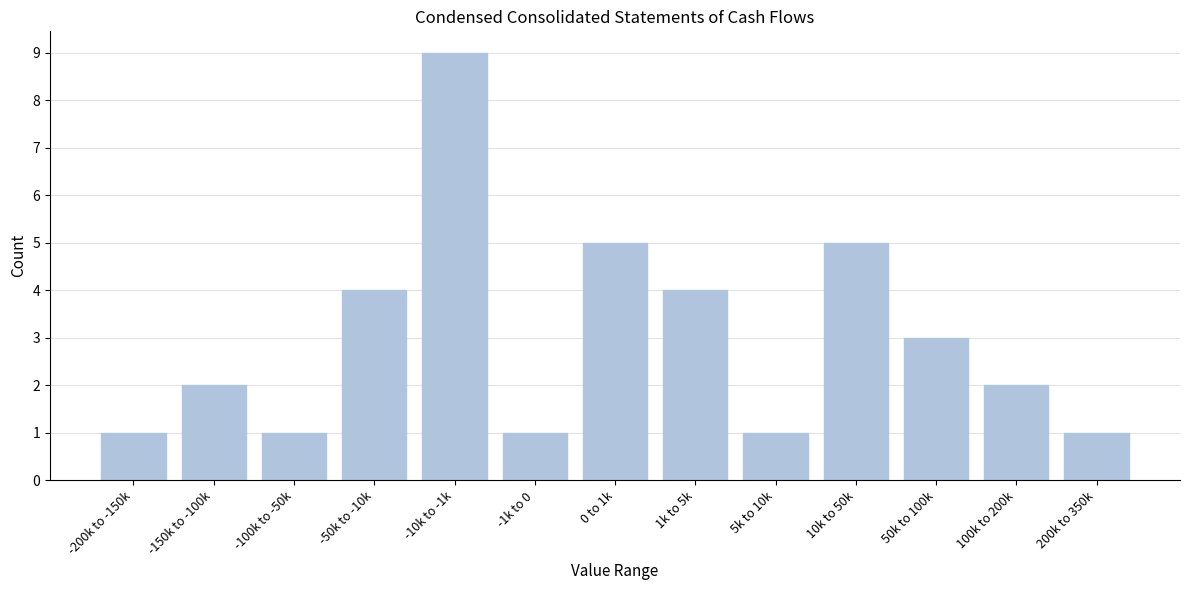

Reading right to left, extract all data points from this chart.

1	2	3	5	1	4	5	1	9	4	1	2	1